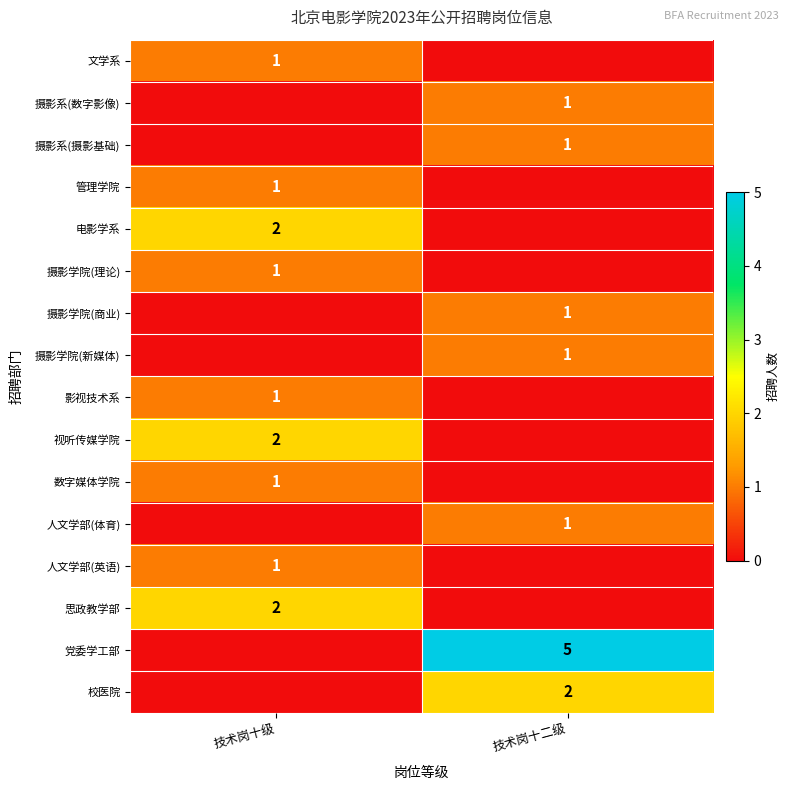

The 党委学工部 series shows 8 at 技术岗十二级. True or false?

False